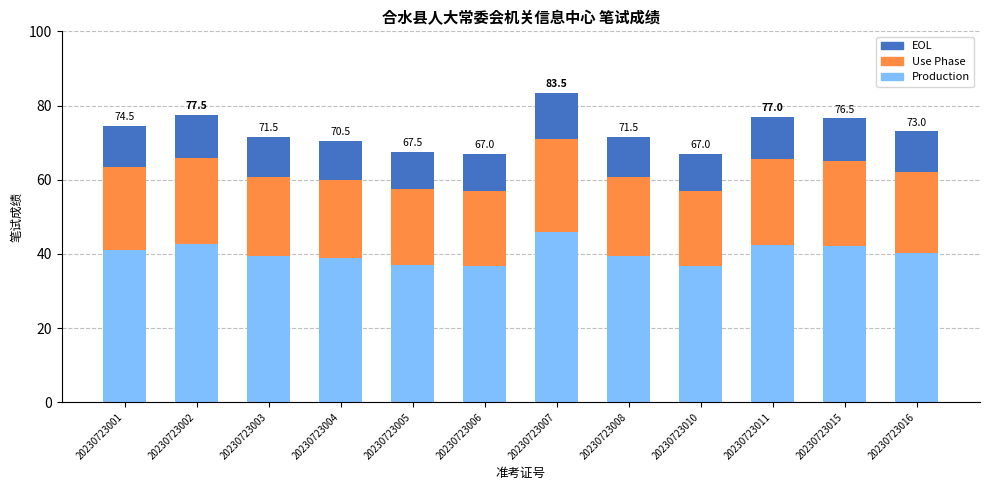

How many data points does each series have?

12